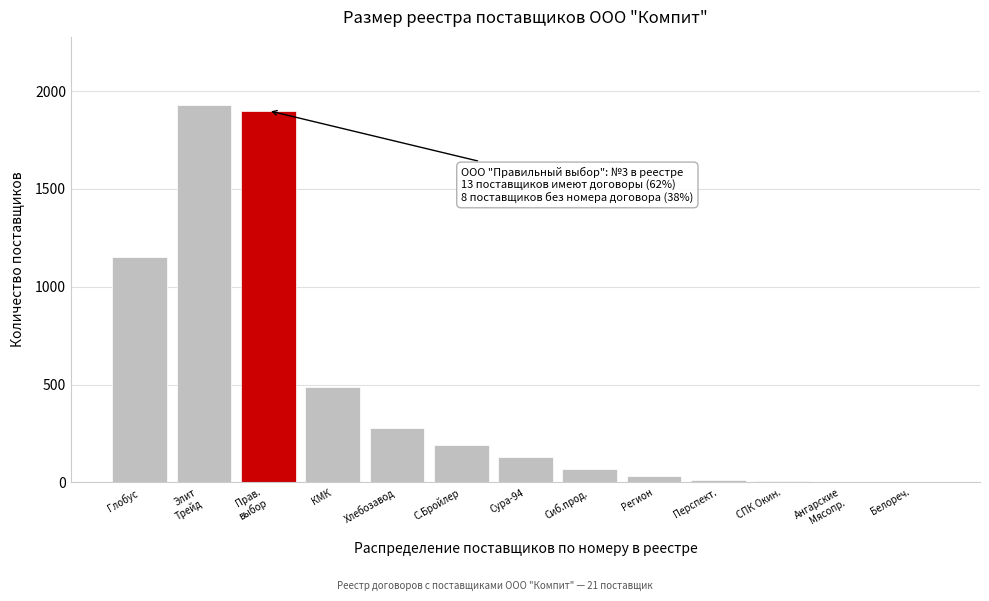

What is the sum of all values?

6190